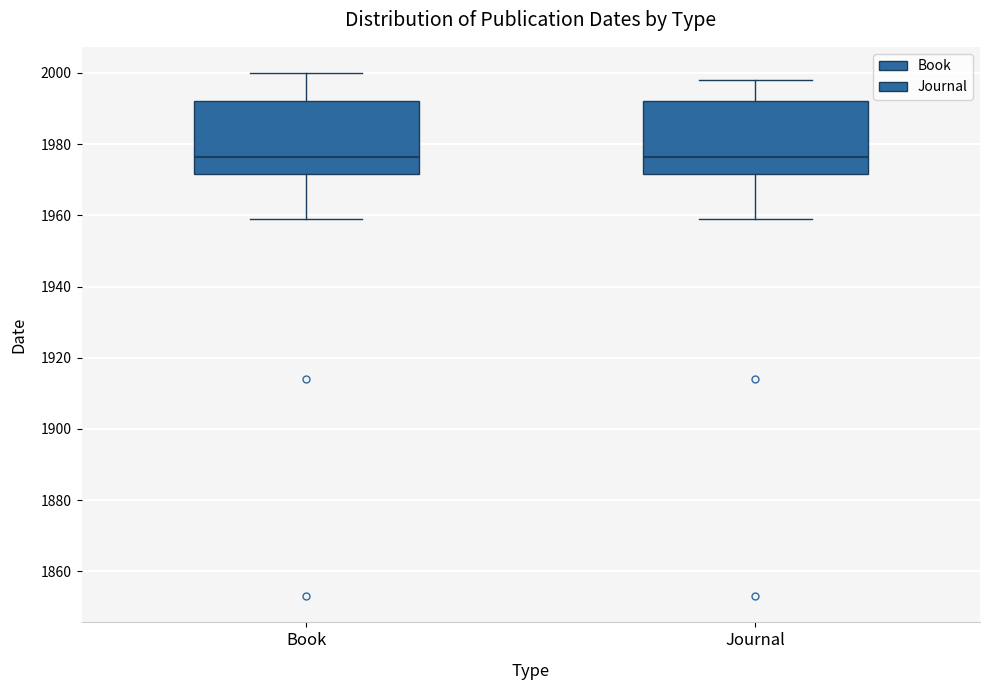

Reading left to right, read every box against the y-axis: the position of its median line, the range the box covers, and the ends of its whiskers. The values are not printed on the chart, so give them approximately, as read against the axis.

Book: median 1976, box 1972 to 1992, whiskers 1960 to 2000
Journal: median 1976, box 1972 to 1992, whiskers 1960 to 1998